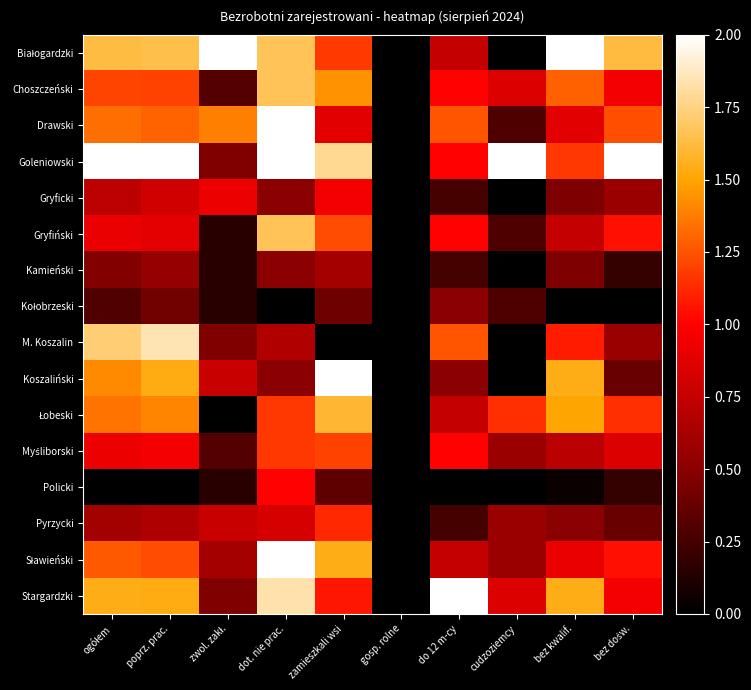

Which series has the largest total across all categories?

Goleniowski